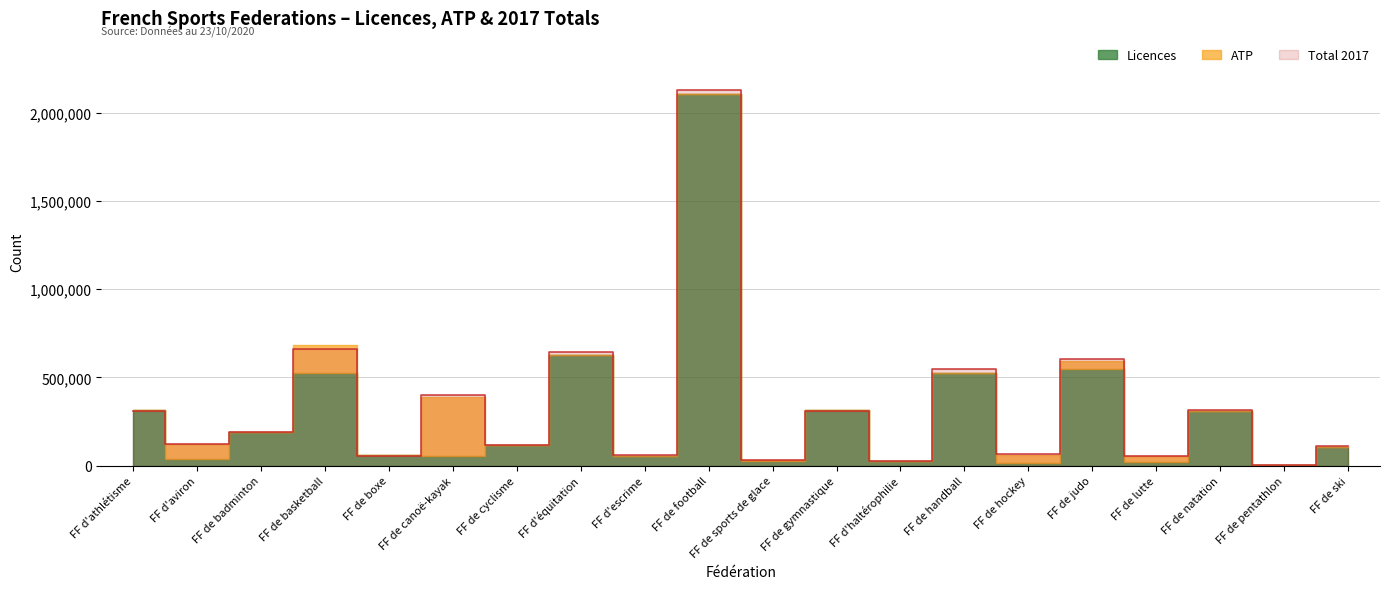

Which series has the largest total across all categories?

Total 2017